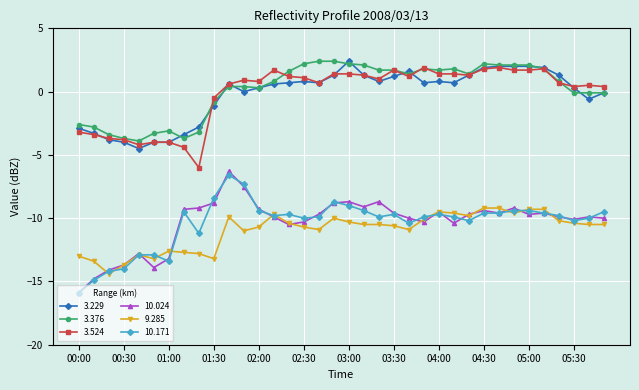

True or false: 10.171 and 3.376 intersect in this chart.

False